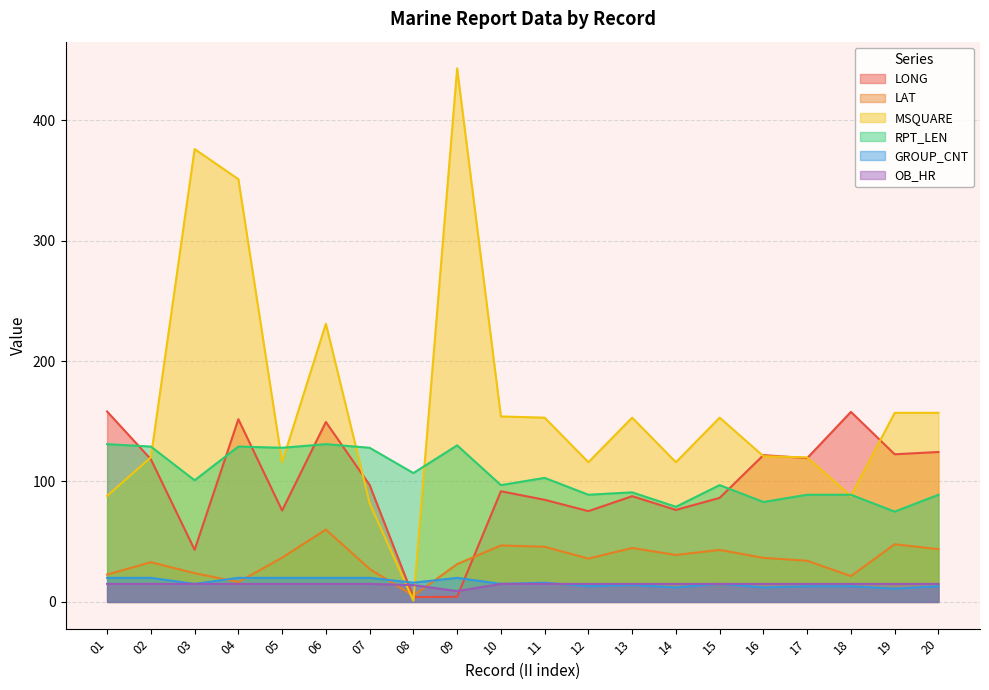

What is the greatest value displayed?

443.0